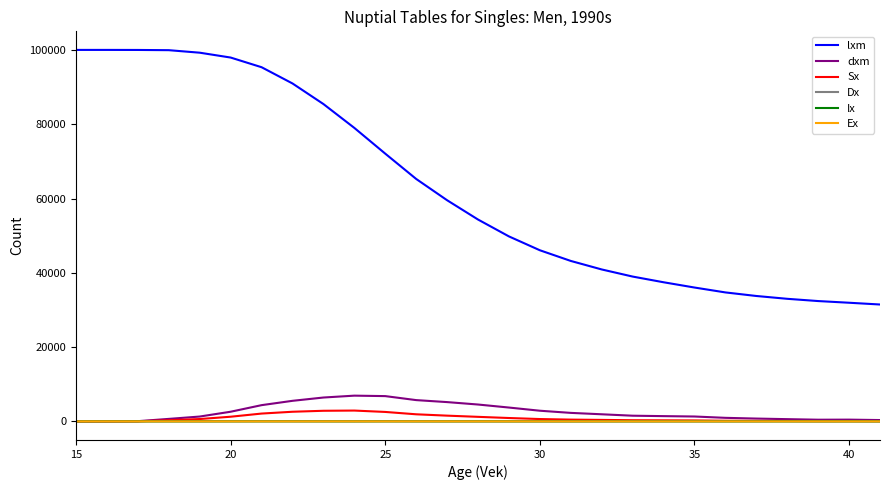

Which series has the largest range (max minus min)?

lxm